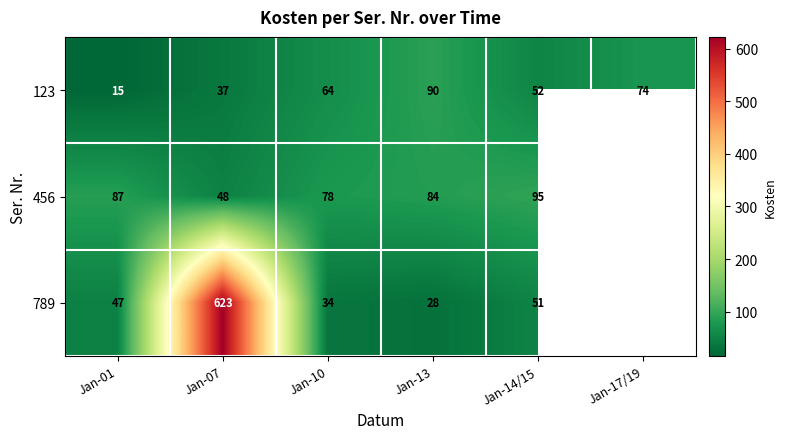

Is the value of 123 at Jan-01 greater than the value of 456 at Jan-14/15?

No